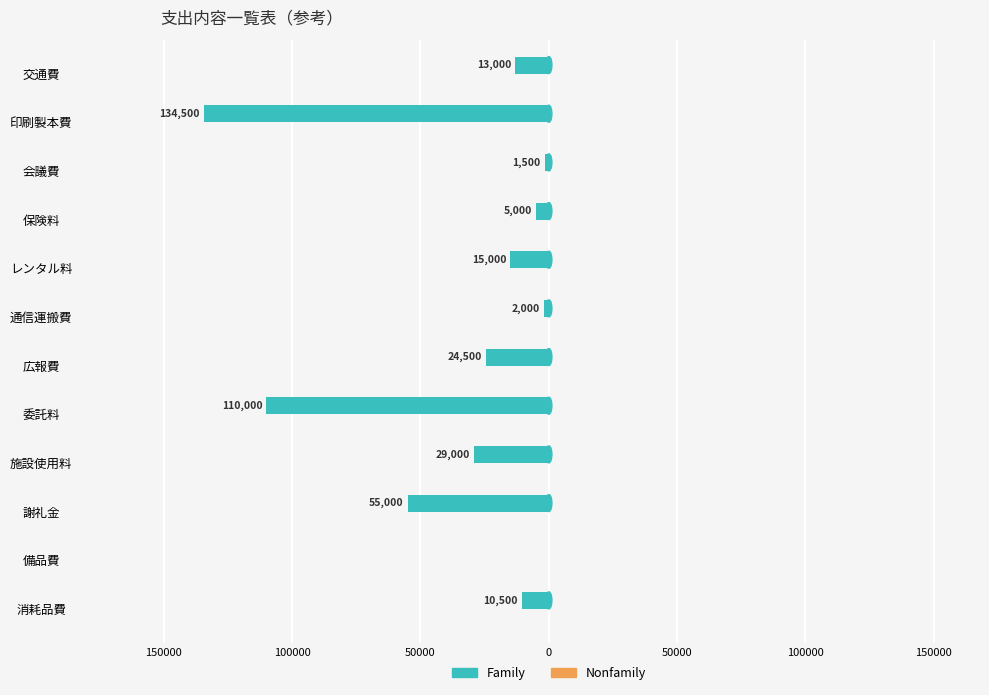

Are the bars horizontal?

Yes